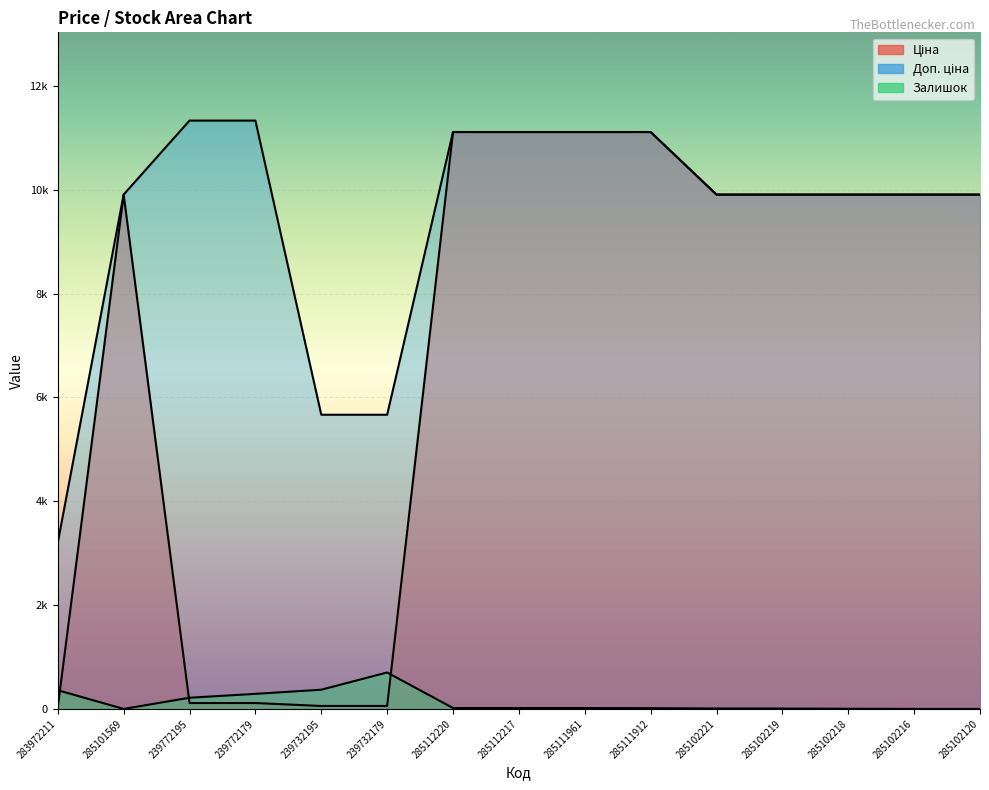

The Ціна series shows 16696.3 at 285112220. True or false?

False